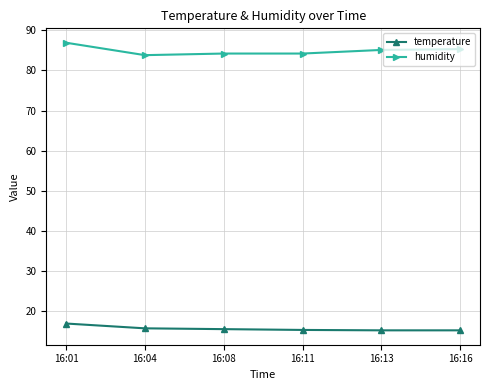

What is the difference between the temperature values at 16:04 and 16:13?

0.5